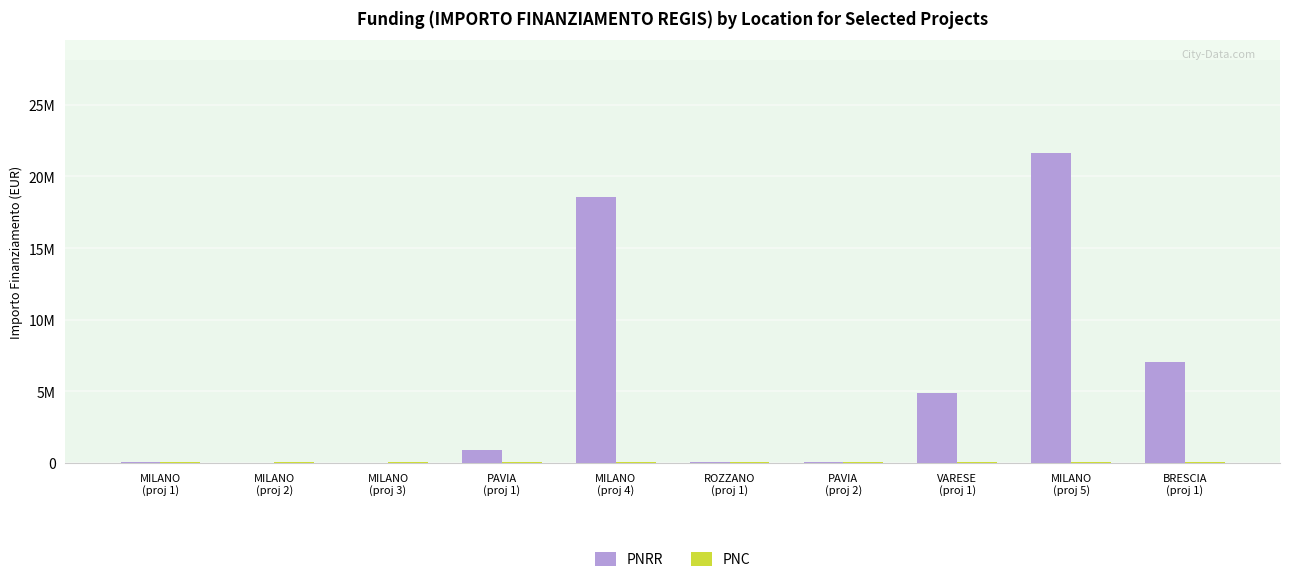

Are the bars horizontal?

No